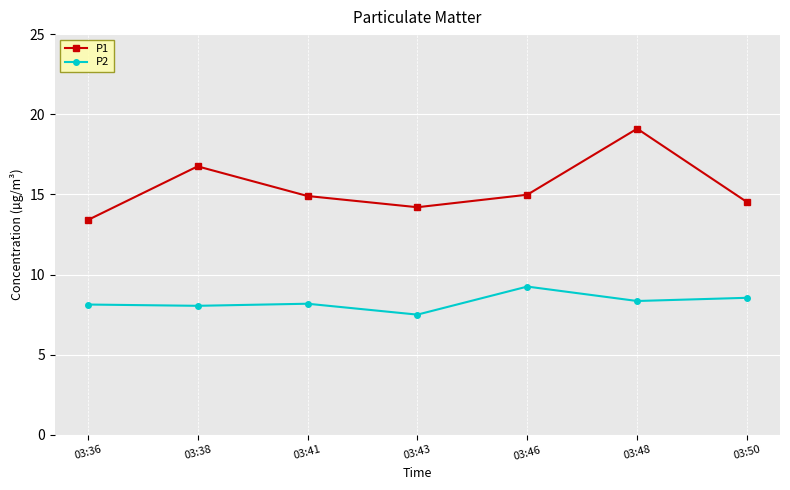

At which label is P1 closest to 16?

03:38